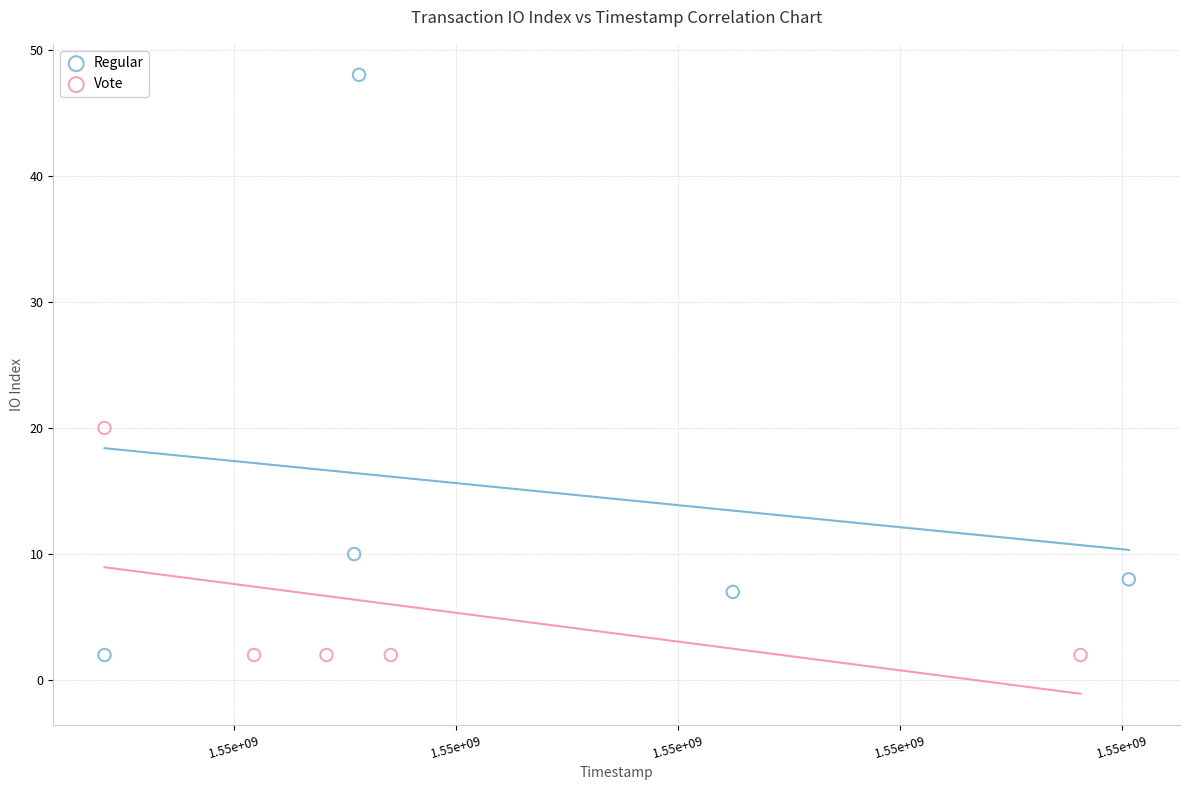

Which series has the widest spread of Y values?

Regular